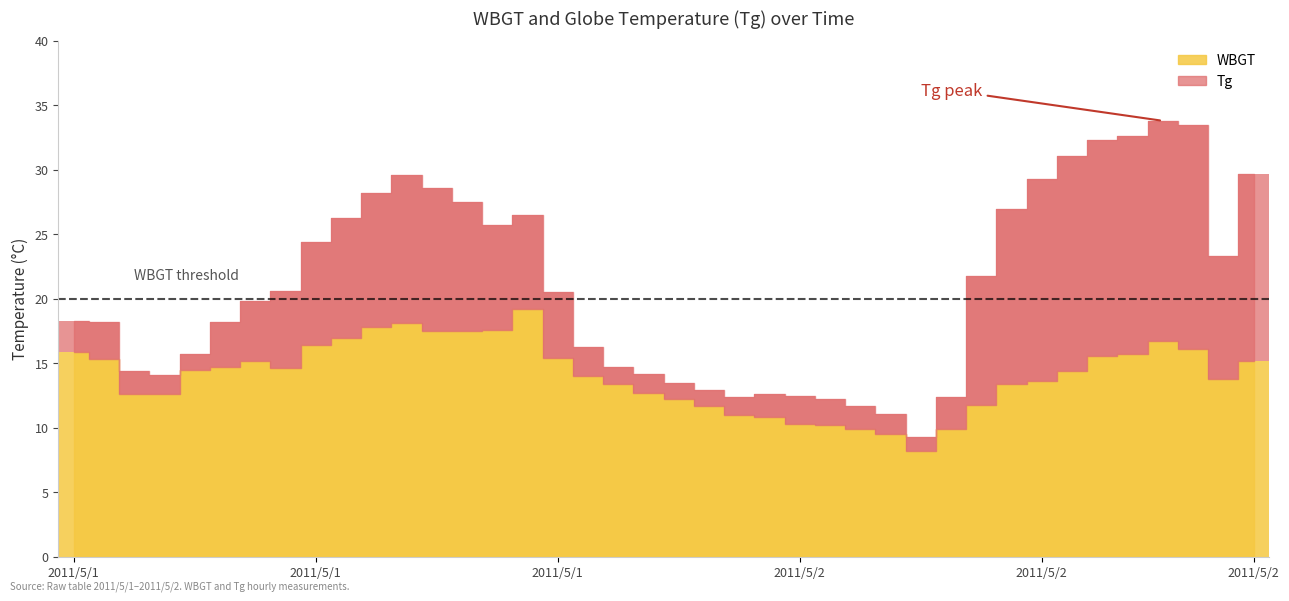

What is the average value?

14.1